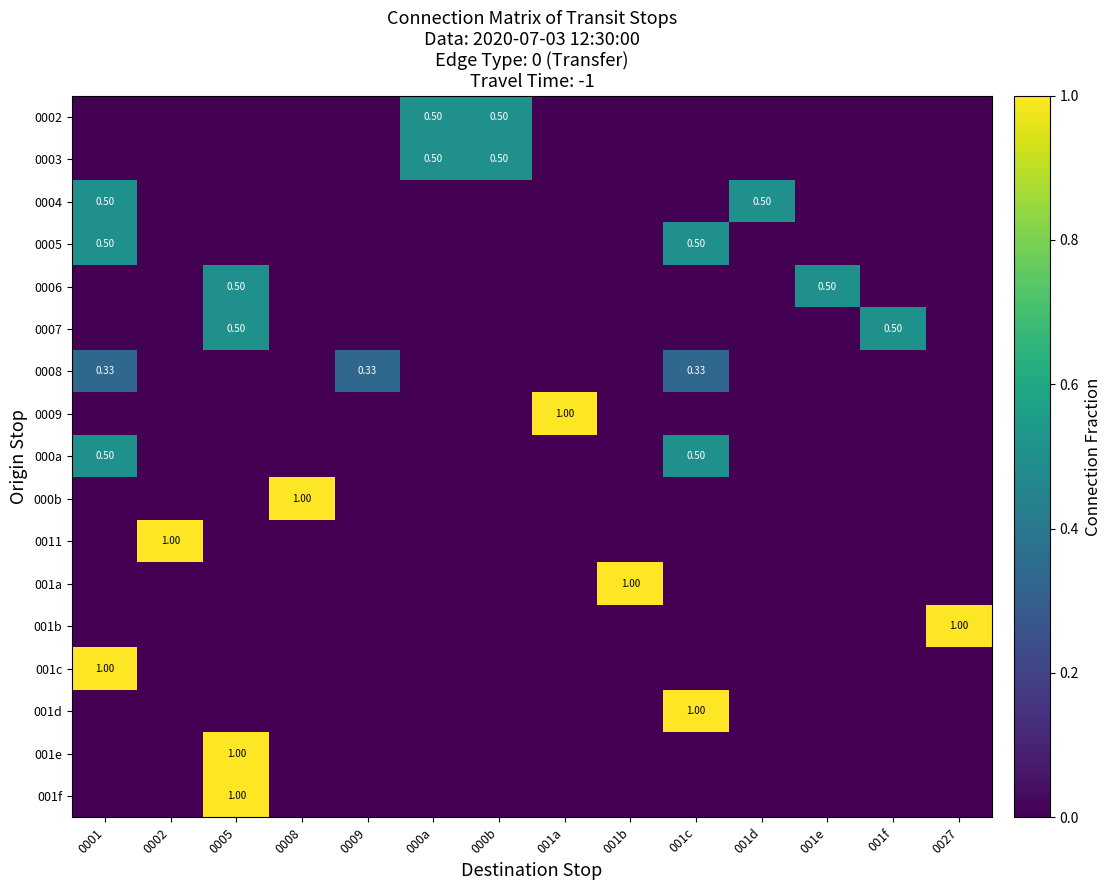

What is the spread (max minus min) of values at 001a?

1.0